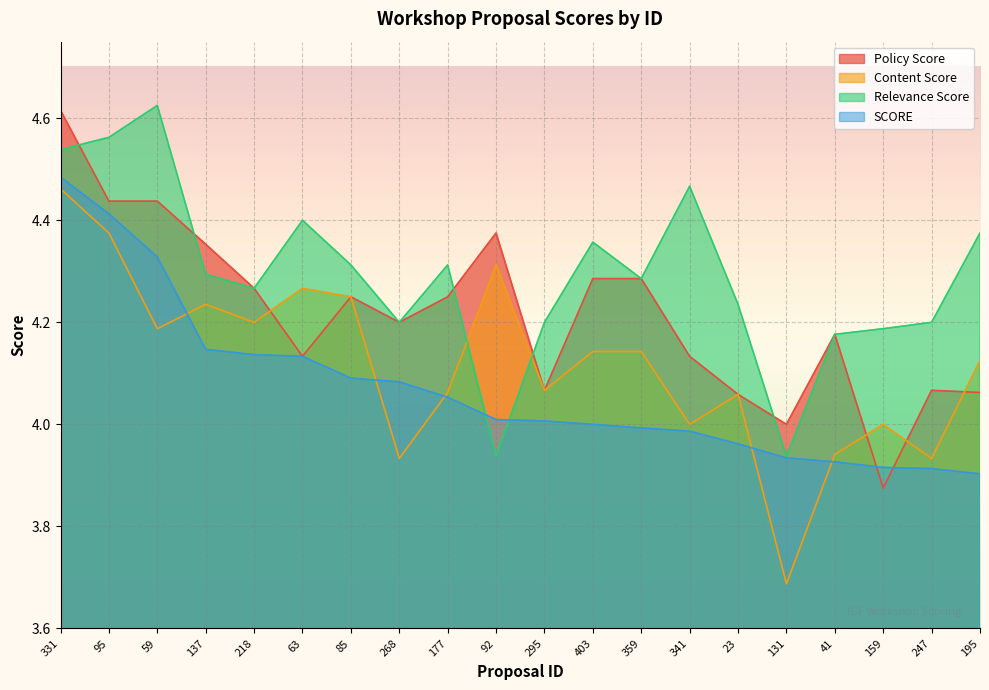

What is the label of the 7th point from the left?

85